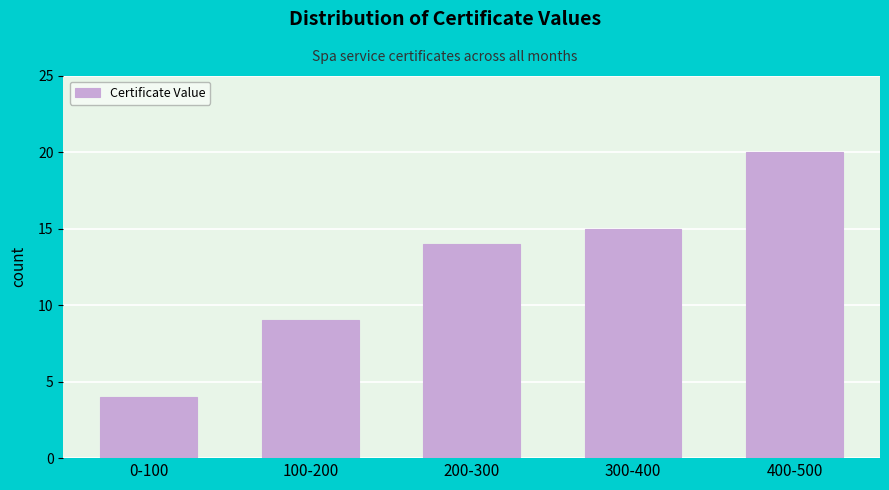

Reading right to left, extract all data points from this chart.

400-500=20	300-400=15	200-300=14	100-200=9	0-100=4